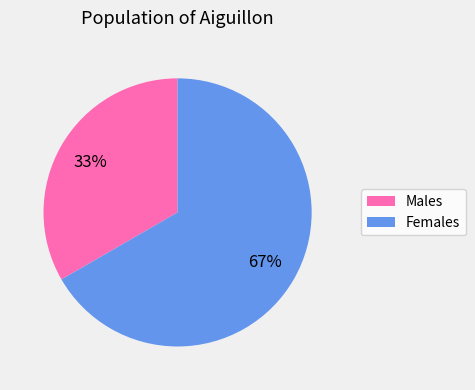

To the nearest percent, what is the average slice percentage?

50%